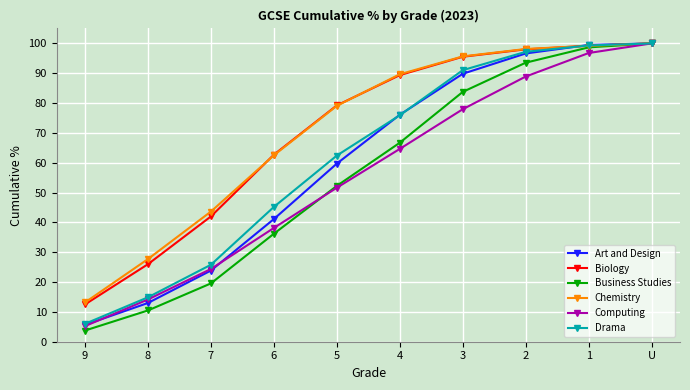

Reading left to right, what are all the values shown in this chart?

Art and Design: 9=5.6	8=13.0	7=23.9	6=41.1	5=59.7	4=76.1	3=89.8	2=96.6	1=99.5	U=100.0
Biology: 9=12.5	8=26.0	7=42.0	6=62.7	5=79.2	4=89.4	3=95.5	2=98.0	1=99.2	U=100.0
Business Studies: 9=3.8	8=10.5	7=19.6	6=36.2	5=52.2	4=66.7	3=83.8	2=93.5	1=98.7	U=100.0
Chemistry: 9=13.2	8=27.7	7=43.6	6=62.5	5=79.1	4=89.7	3=95.7	2=98.1	1=99.2	U=100.0
Computing: 9=5.2	8=14.2	7=24.4	6=38.1	5=51.6	4=64.6	3=77.9	2=88.9	1=96.8	U=100.0
Drama: 9=6.0	8=14.9	7=25.8	6=45.2	5=62.4	4=75.9	3=91.0	2=97.2	1=99.3	U=100.0